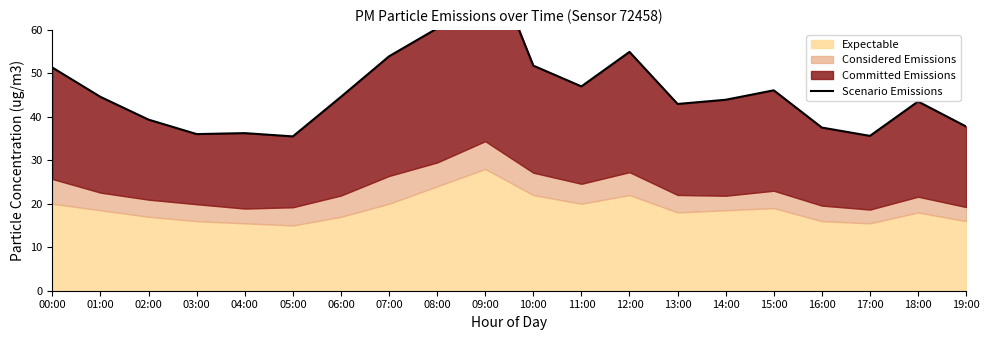

What is the ratio of the value at 18:00 to the value at 05:00?

1.2